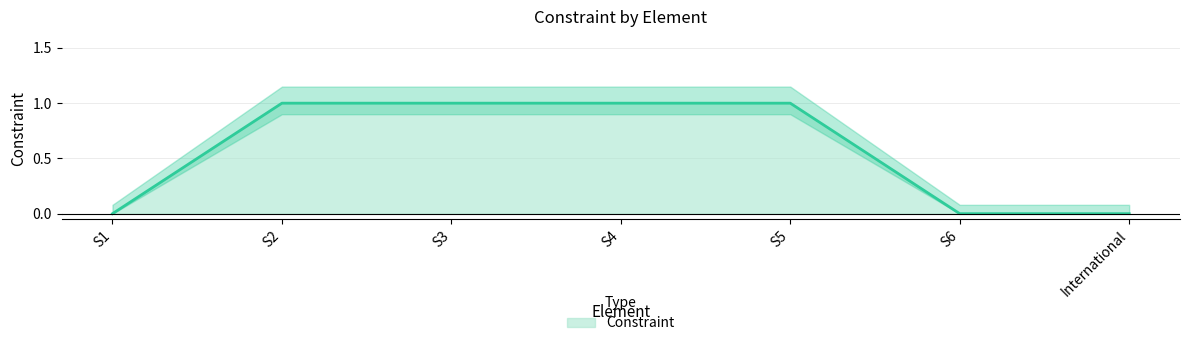

What is the label of the 5th point from the left?

S5